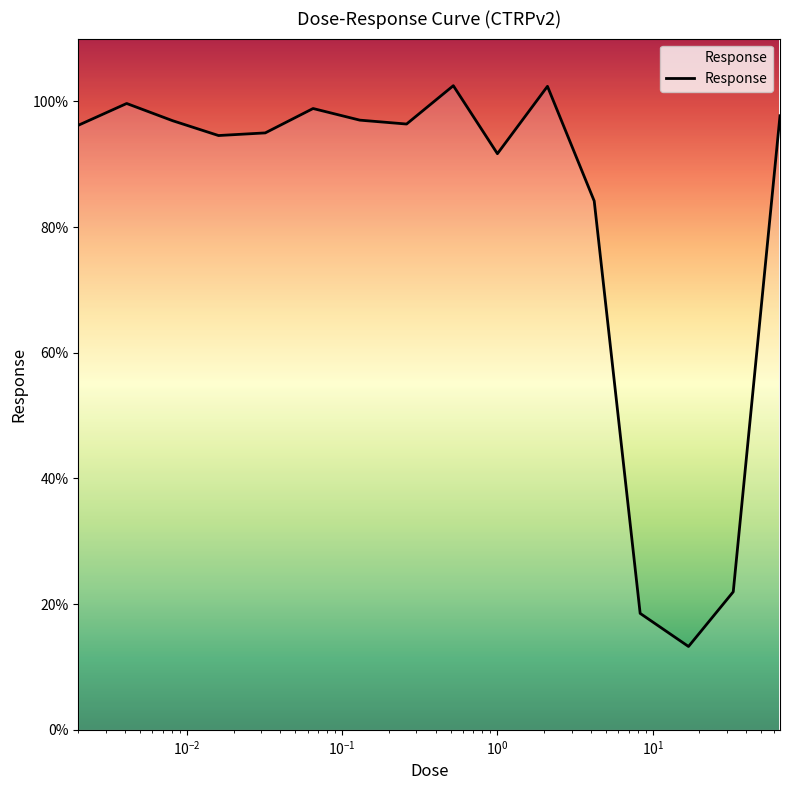

What is the approximate value at 0.016?

94.6